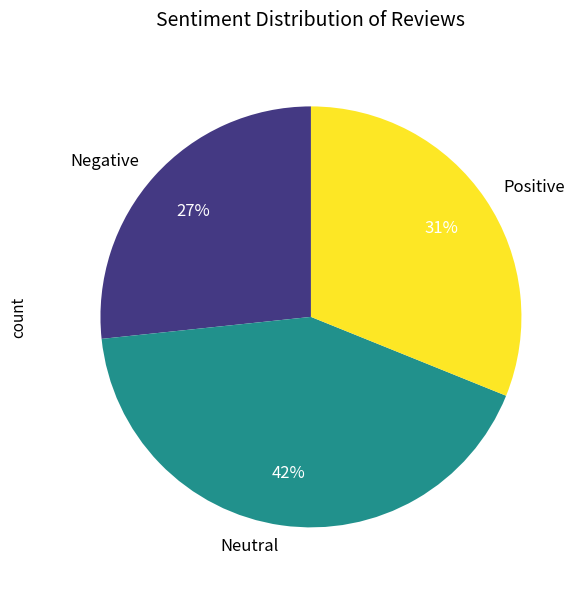

What is the largest slice in the pie chart?

Neutral